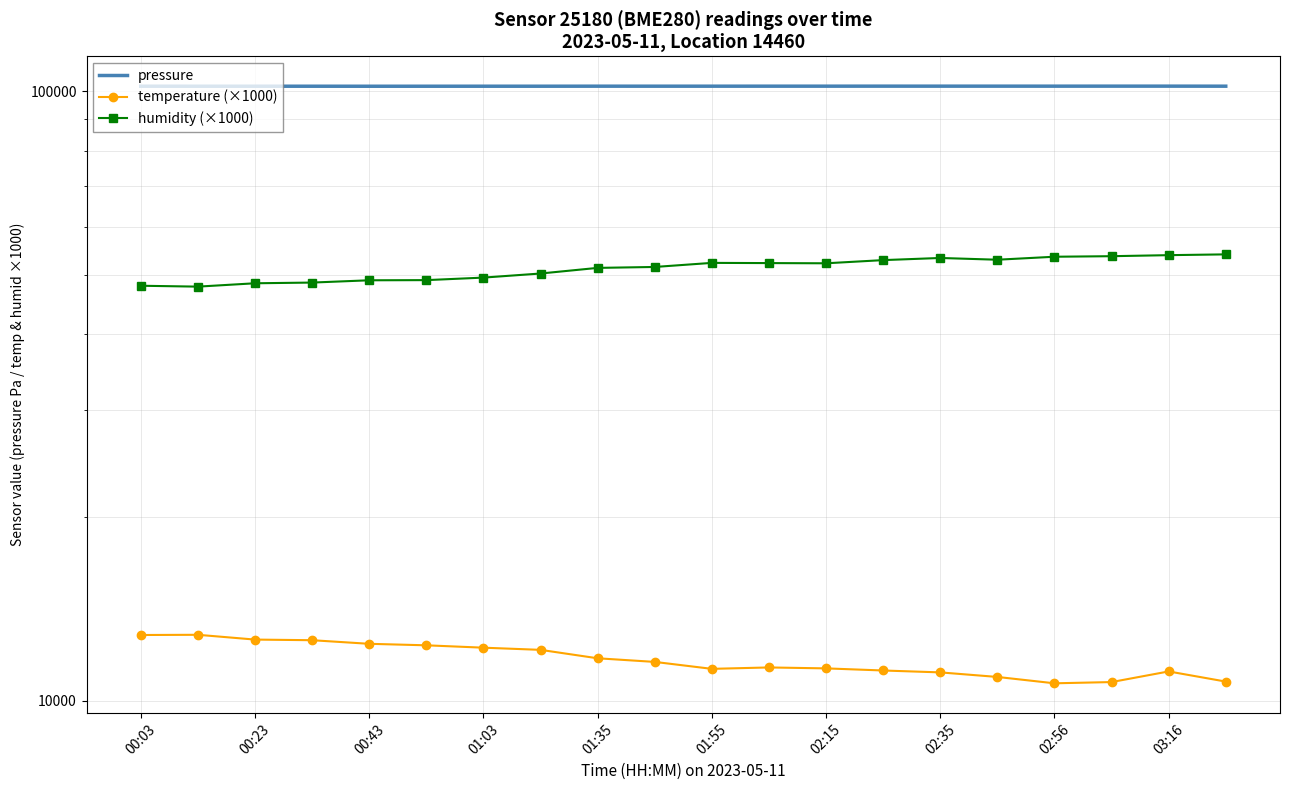

True or false: humidity (×1000) has more than 1 points higher than both neighbors.

True